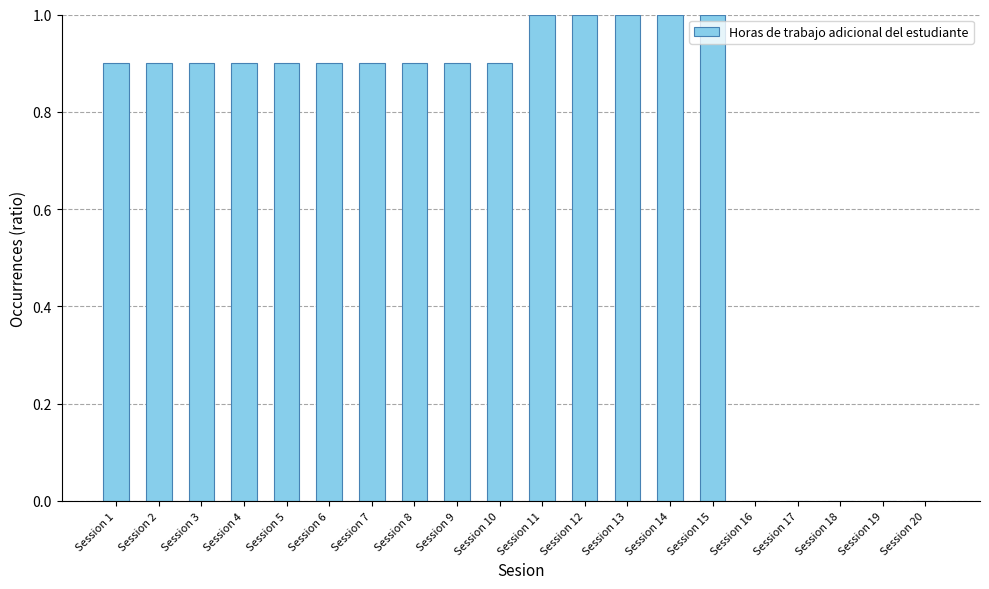

Reading right to left, list all the values displayed in this chart.

0.0	0.0	0.0	0.0	0.0	1.0	1.0	1.0	1.0	1.0	0.9	0.9	0.9	0.9	0.9	0.9	0.9	0.9	0.9	0.9